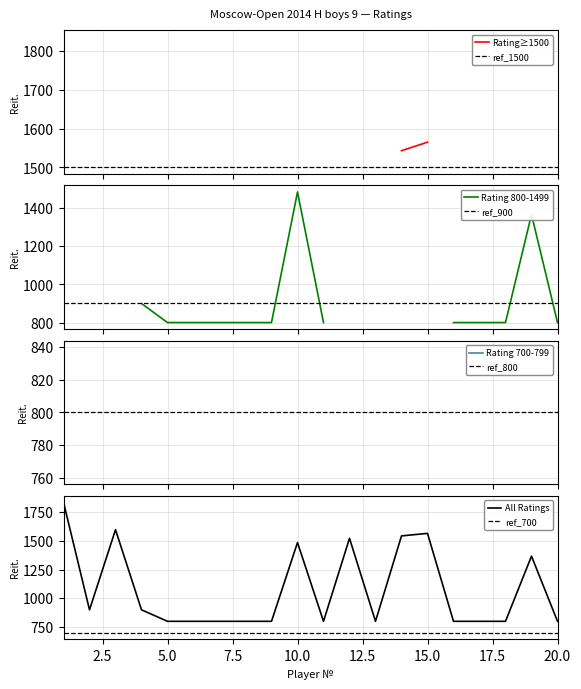

What is the highest value of the All Ratings series?

1836